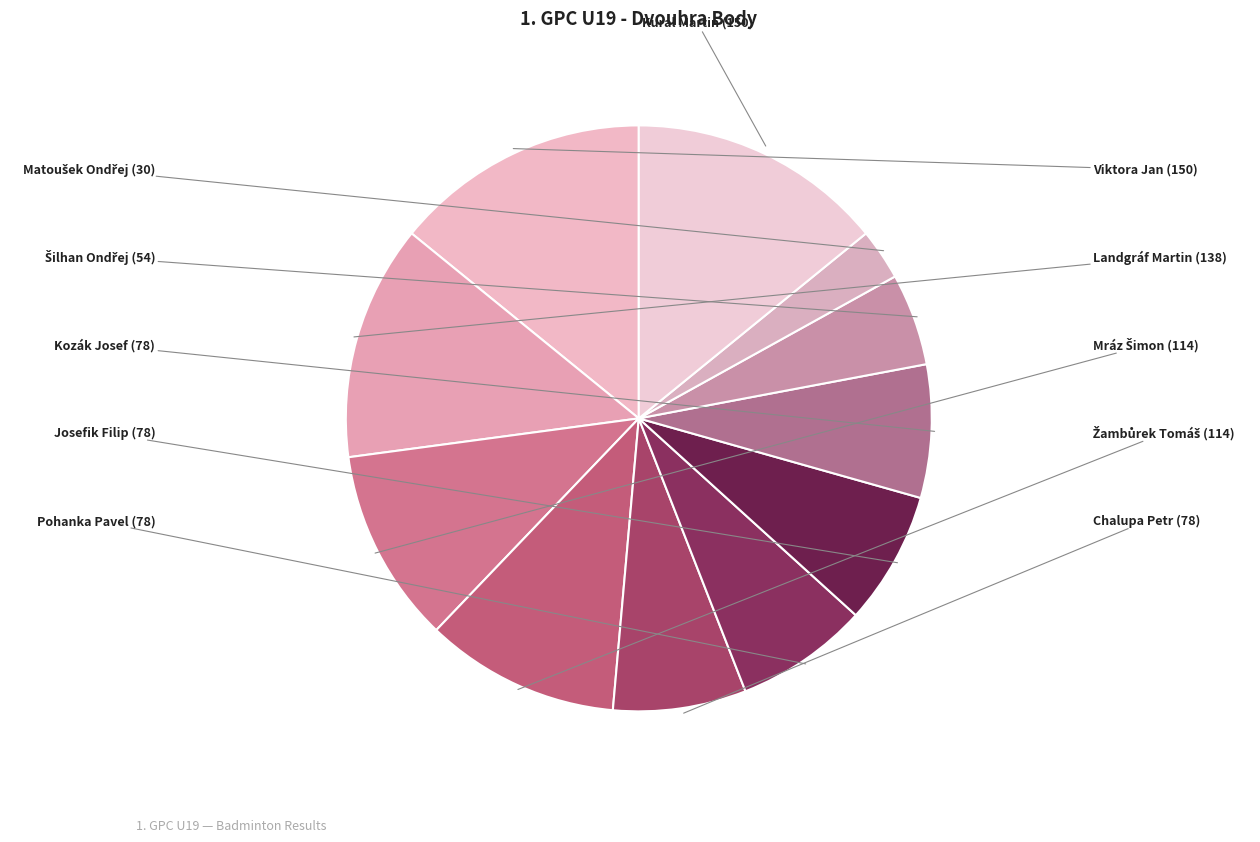

To the nearest percent, what is the difference between the Josefik Filip and Mráz Šimon slice percentages?

3%